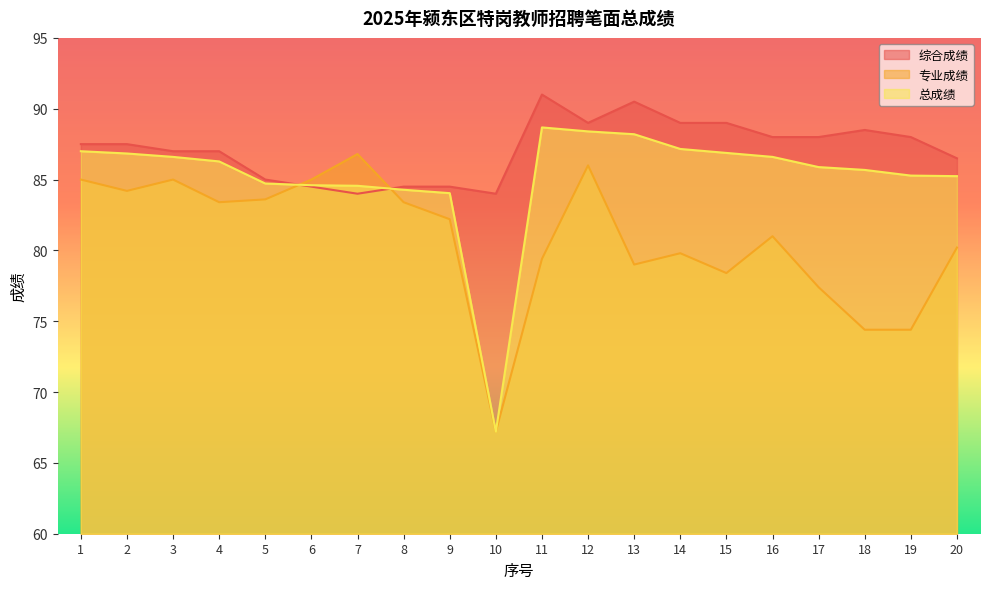

True or false: 专业成绩 has a value of 85.0 at 3.

True